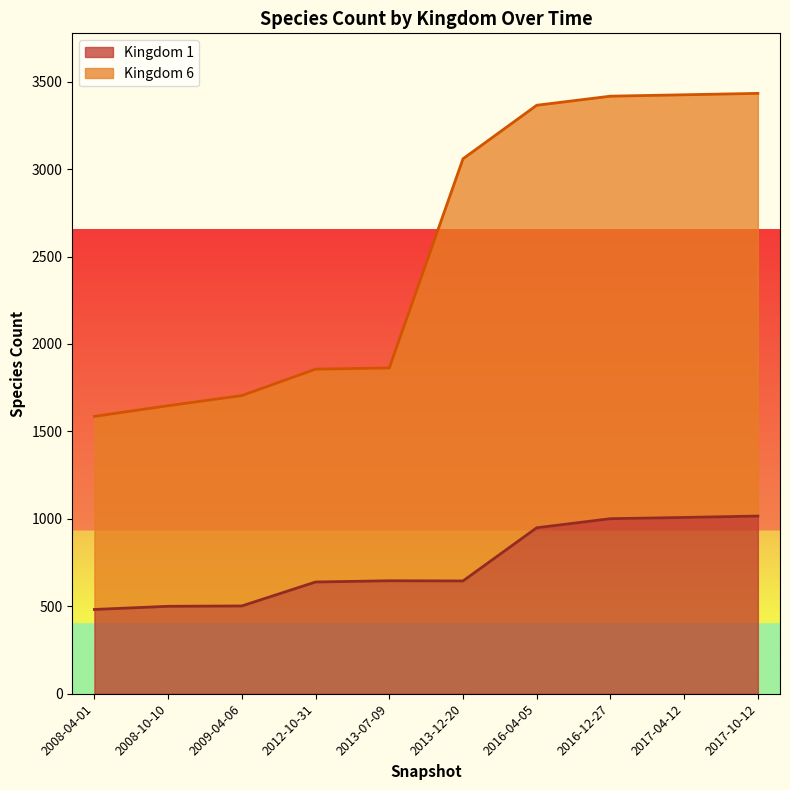

Where does the data first go above 646?

2016-04-05